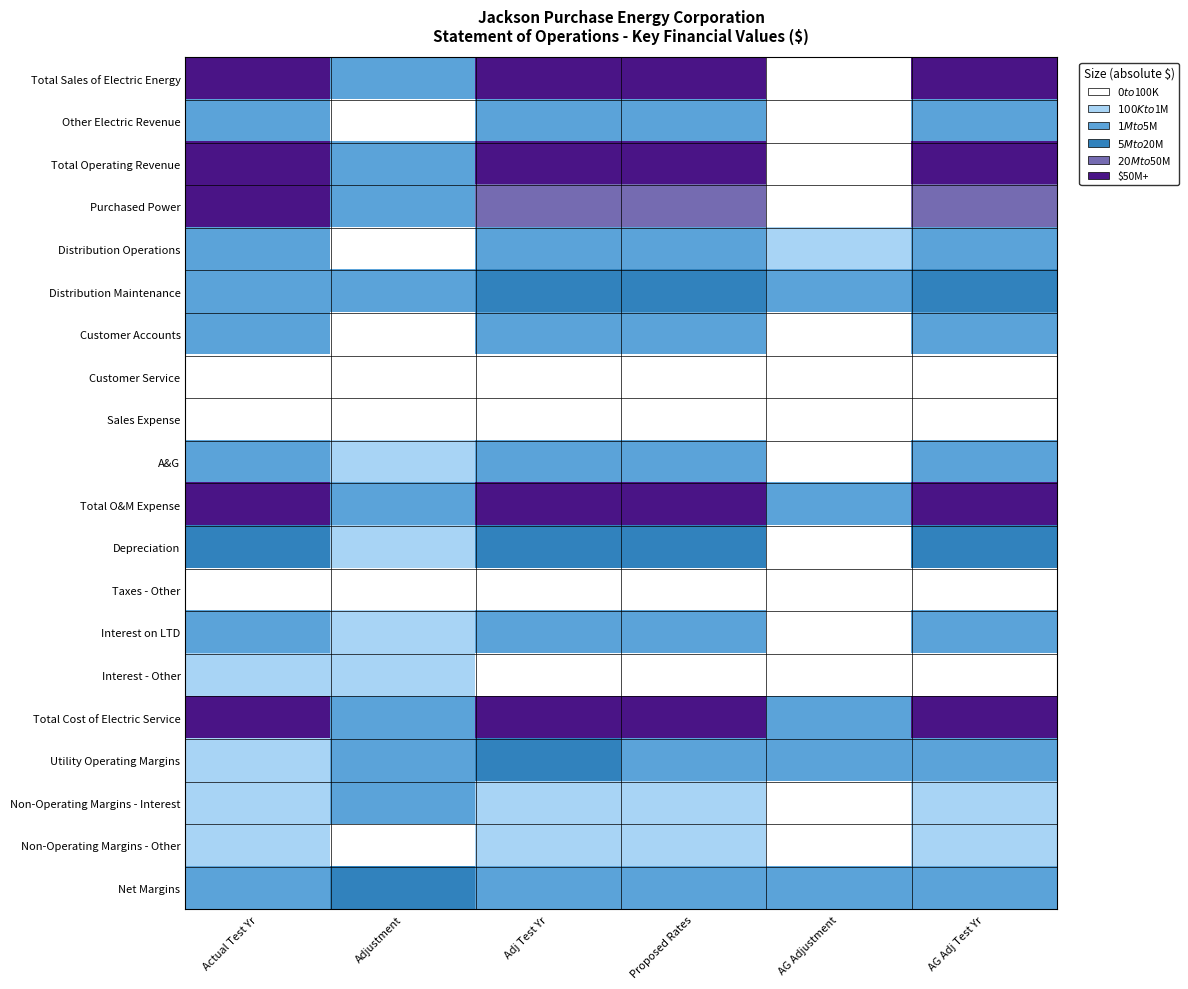

Which category has the highest value across all series?

Proposed Rates